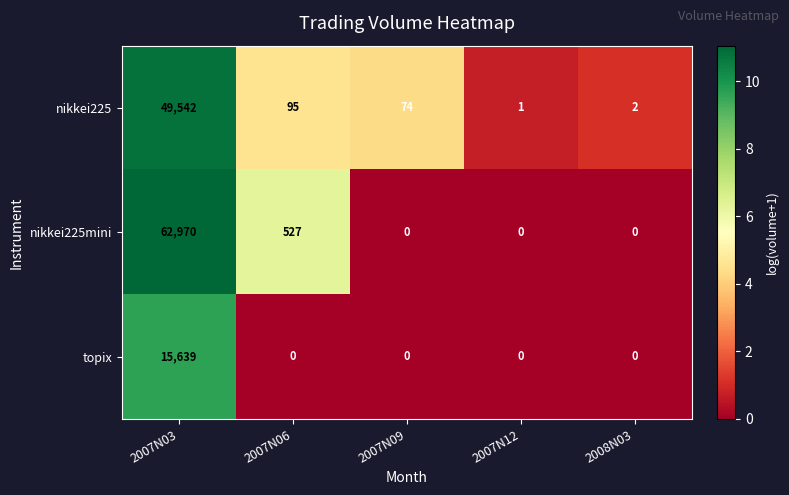

Reading left to right, extract all data points from this chart.

nikkei225: 2007N03=49542	2007N06=95	2007N09=74	2007N12=1	2008N03=2
nikkei225mini: 2007N03=62970	2007N06=527	2007N09=0	2007N12=0	2008N03=0
topix: 2007N03=15639	2007N06=0	2007N09=0	2007N12=0	2008N03=0